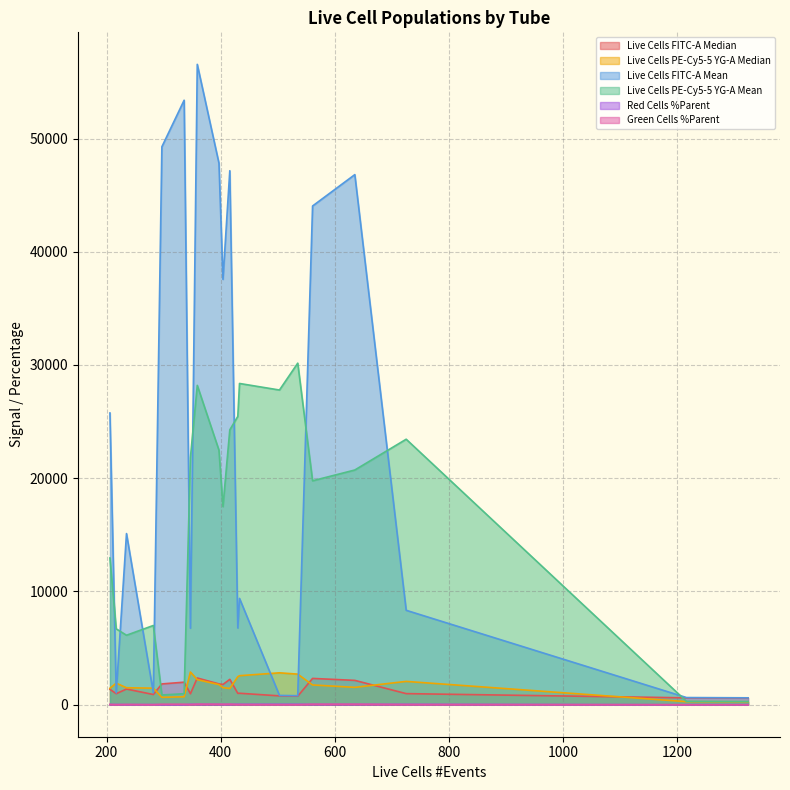

Where is Red Cells %Parent nearest to the value 18?

217